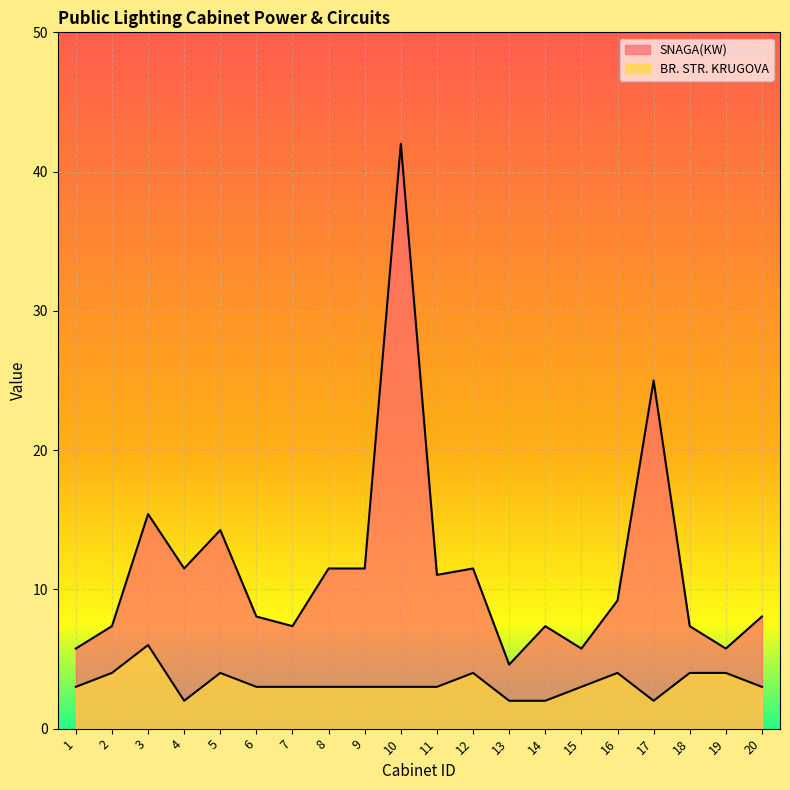

True or false: SNAGA(KW) has a value of 1.9 at 13.

False